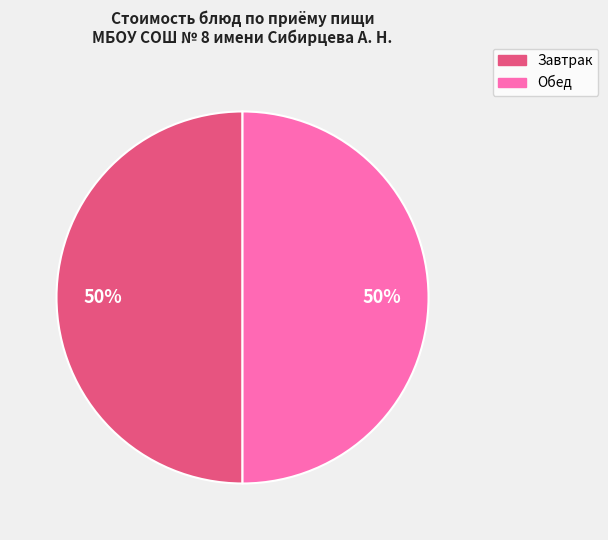

Is the sum of Обед and Завтрак greater than half?

Yes